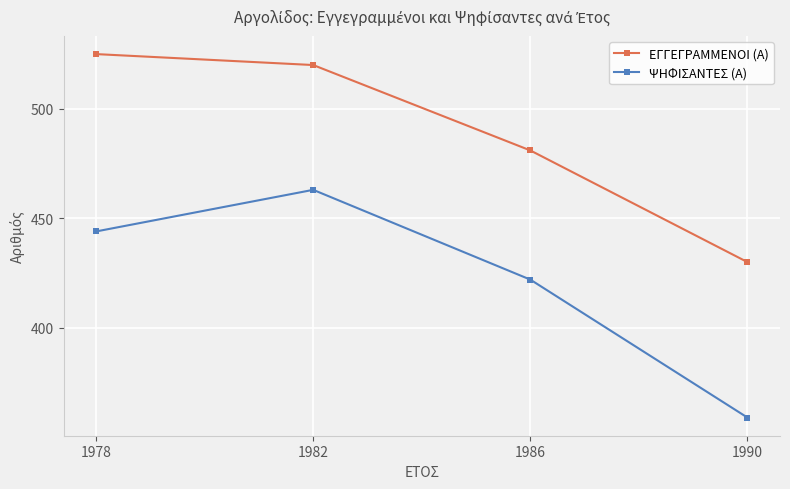

What is the value of the ΨΗΦΙΣΑΝΤΕΣ (Α) point at the 3rd from the left?

422